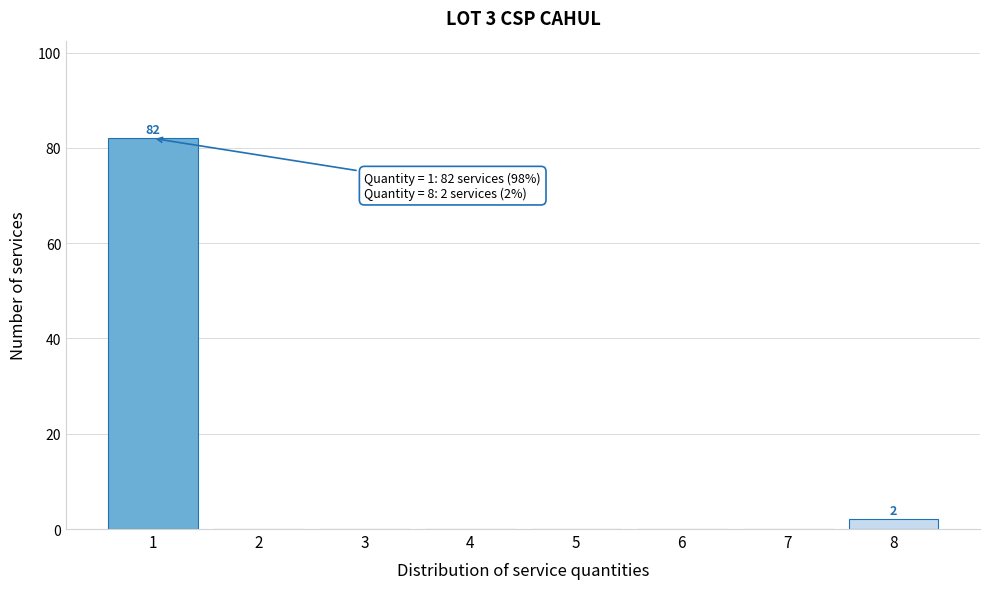

Reading left to right, what are all the values shown in this chart?

1=82	2=0	3=0	4=0	5=0	6=0	7=0	8=2